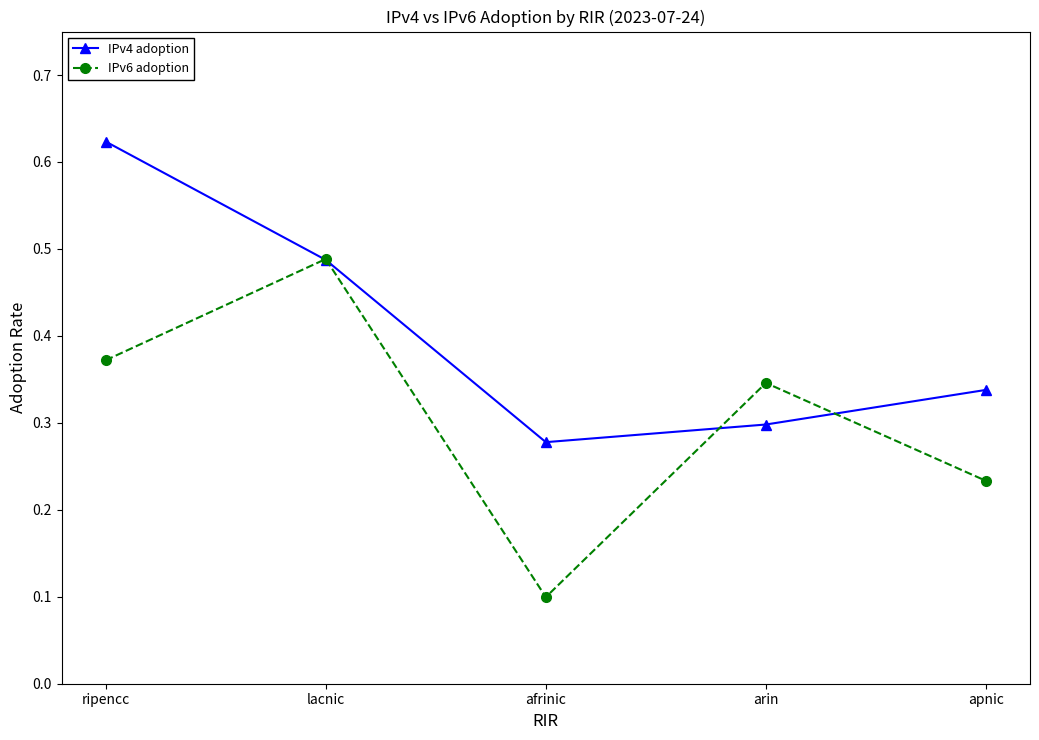

Rank the series at arin from highest to lowest value.

IPv6 adoption, IPv4 adoption